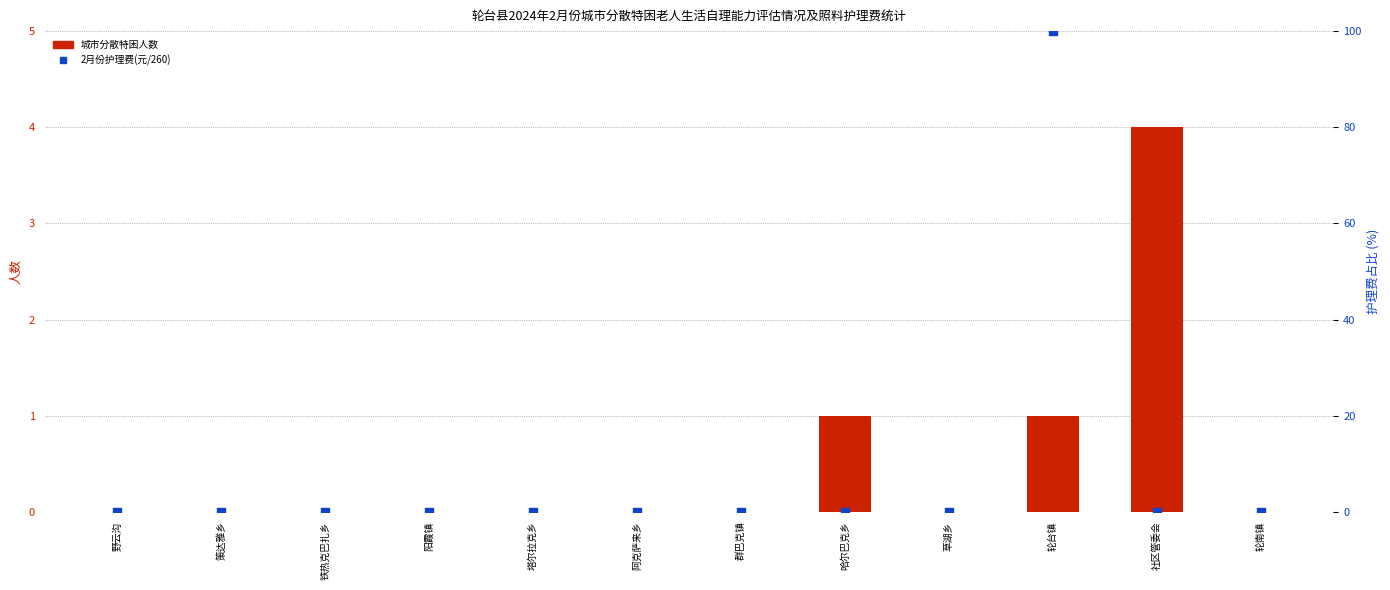

What are all the series names shown in the legend?

城市分散特困人数, 2月份护理费(占比%)